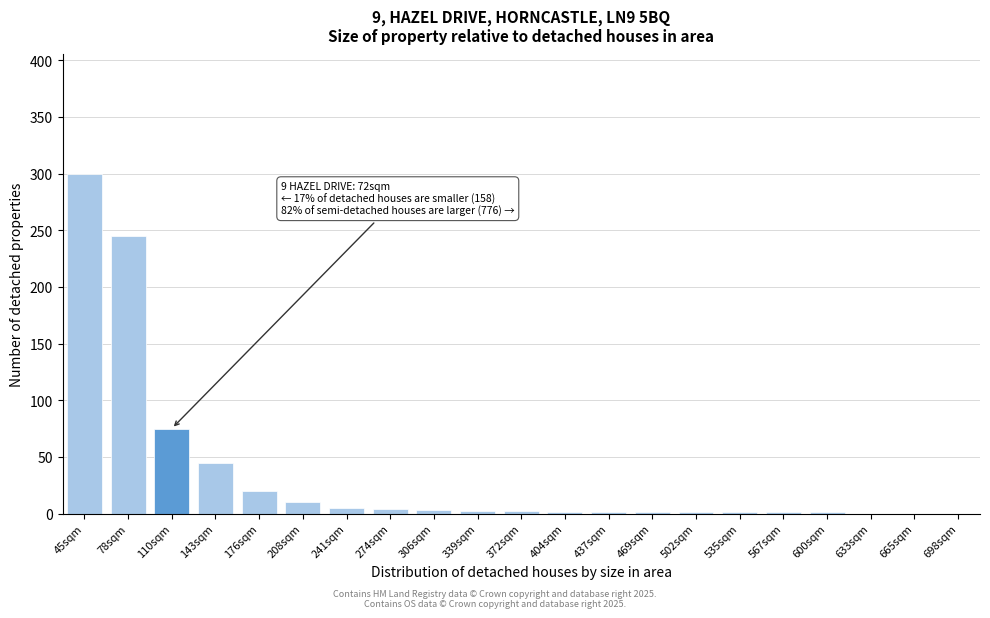

At which label is the value closest to 150?

110sqm